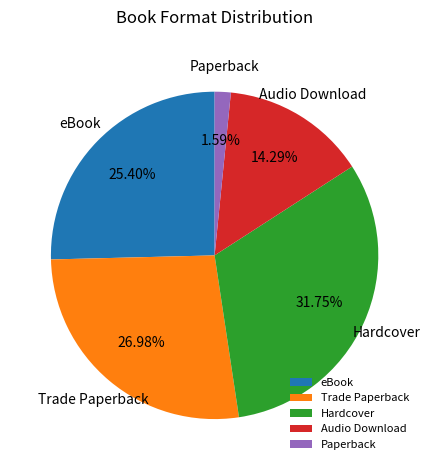

Is the sum of Audio Download and Trade Paperback greater than half?

No